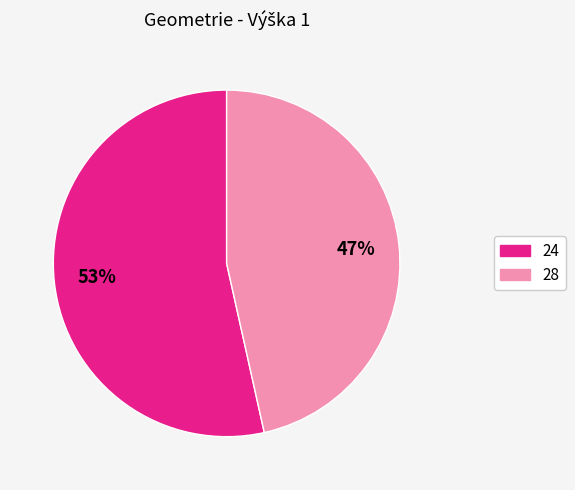

Which category has the biggest portion of the pie?

24